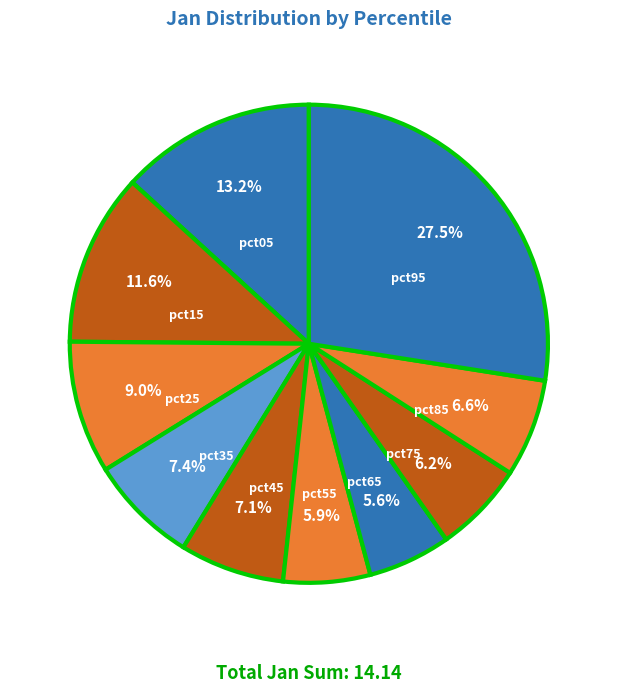

Count the number of slices in the pie.

10